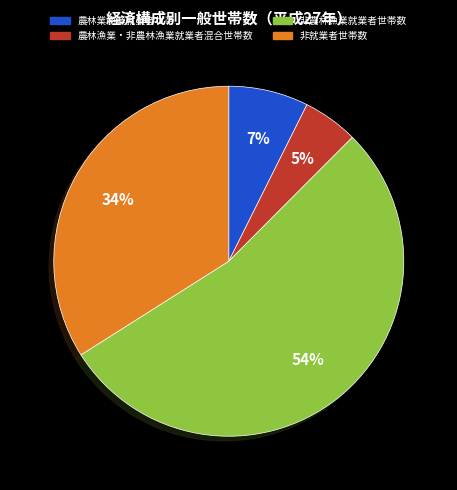

True or false: 農林漁業・非農林漁業就業者混合世帯数 accounts for 5% of the total.

True